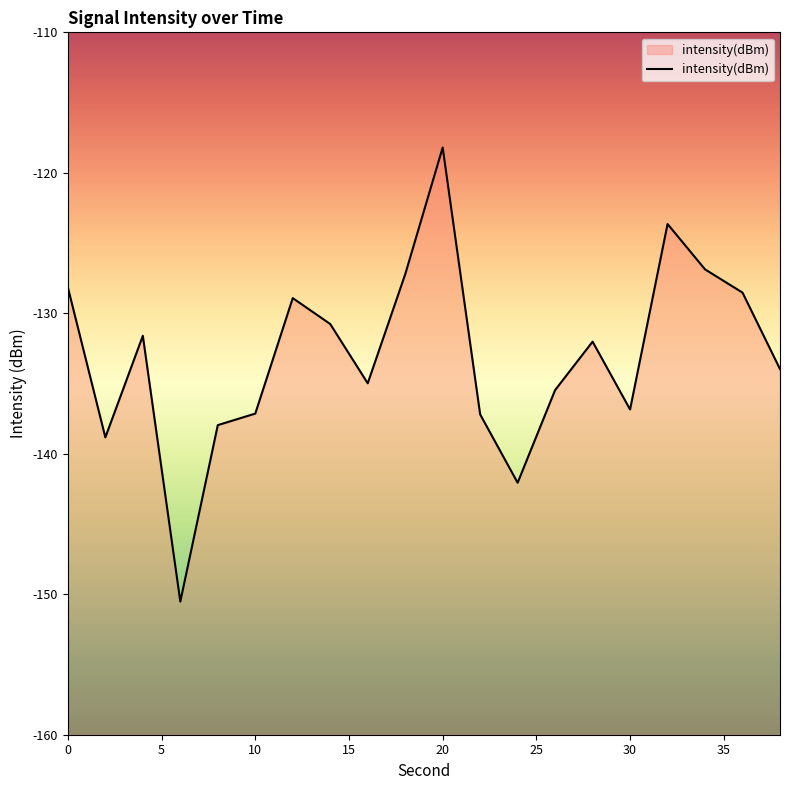

At which label is the value closest to -134?

38